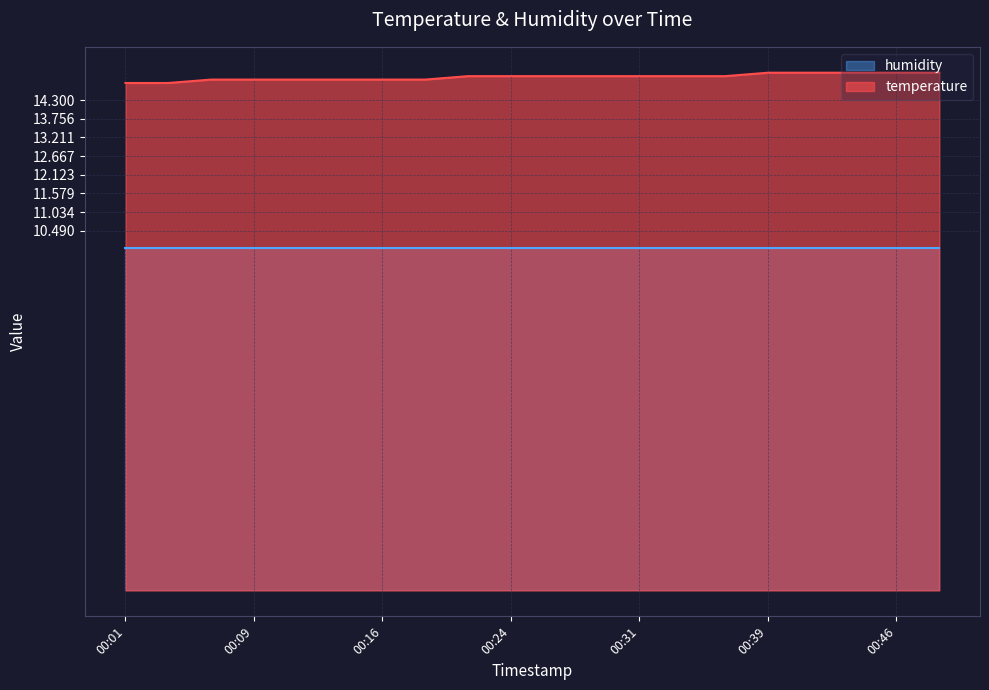

Count the number of data series in this chart.

2